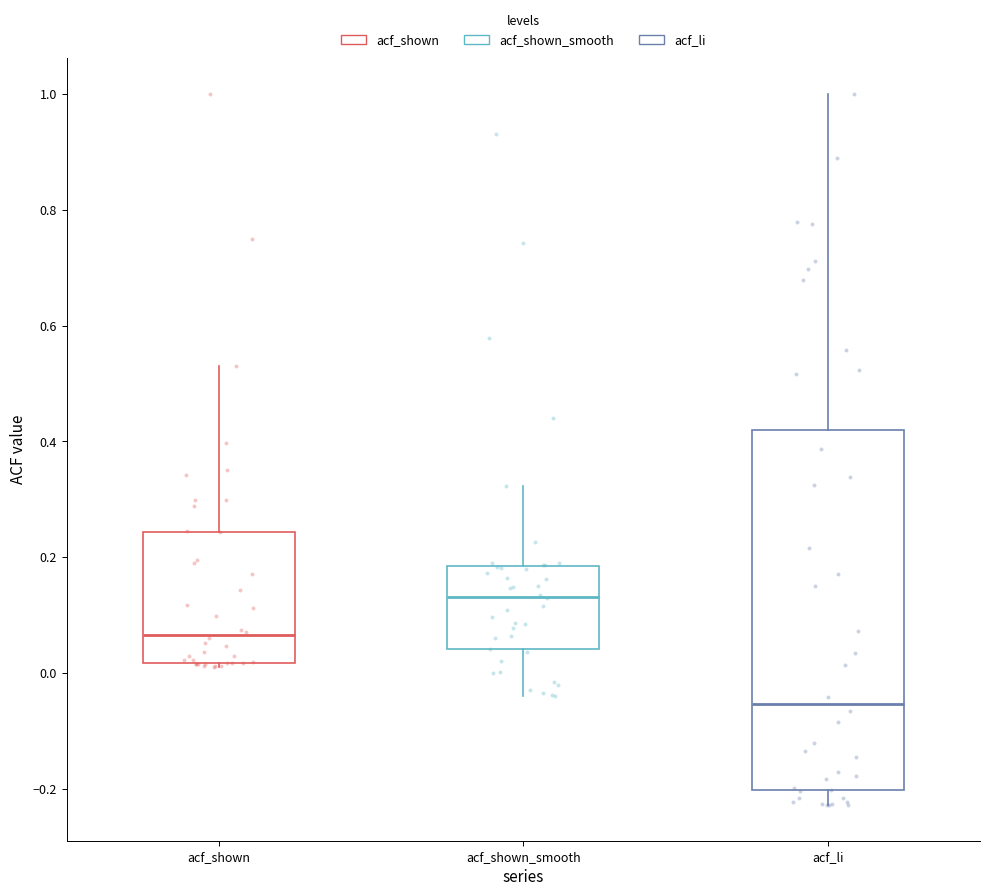

Which box's median line is the lowest?

acf_li